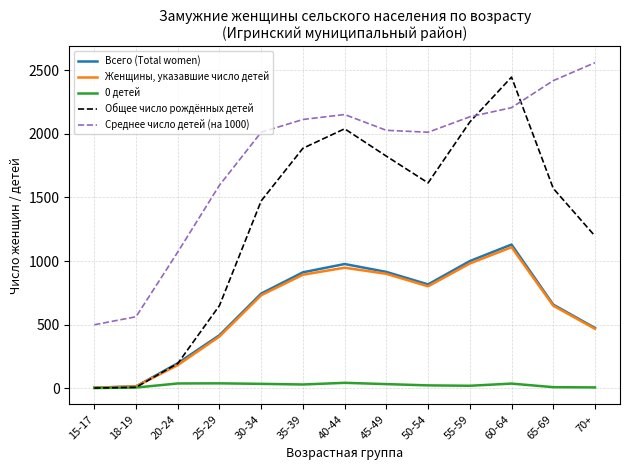

In Общее число рождённых детей, how many points are higher than both neighbors (excluding endpoints)?

2